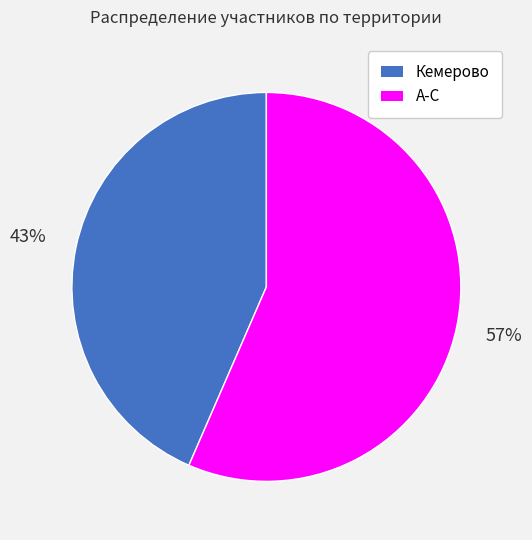

Which slice represents more than half of the pie?

А-С